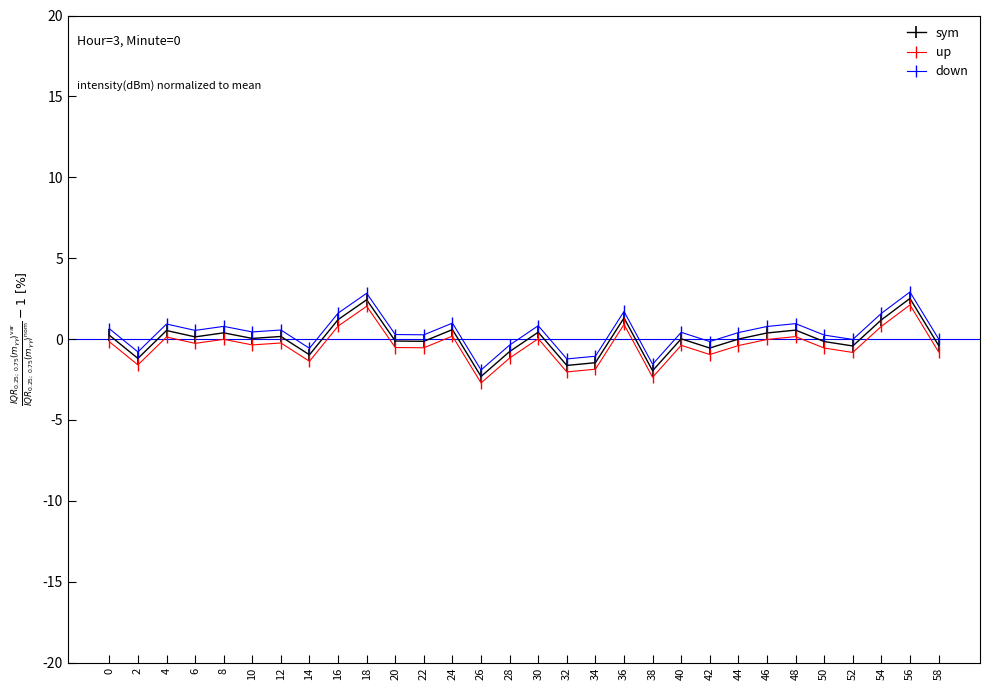

What is the difference between the maximum and minimum values in the down series?

4.8